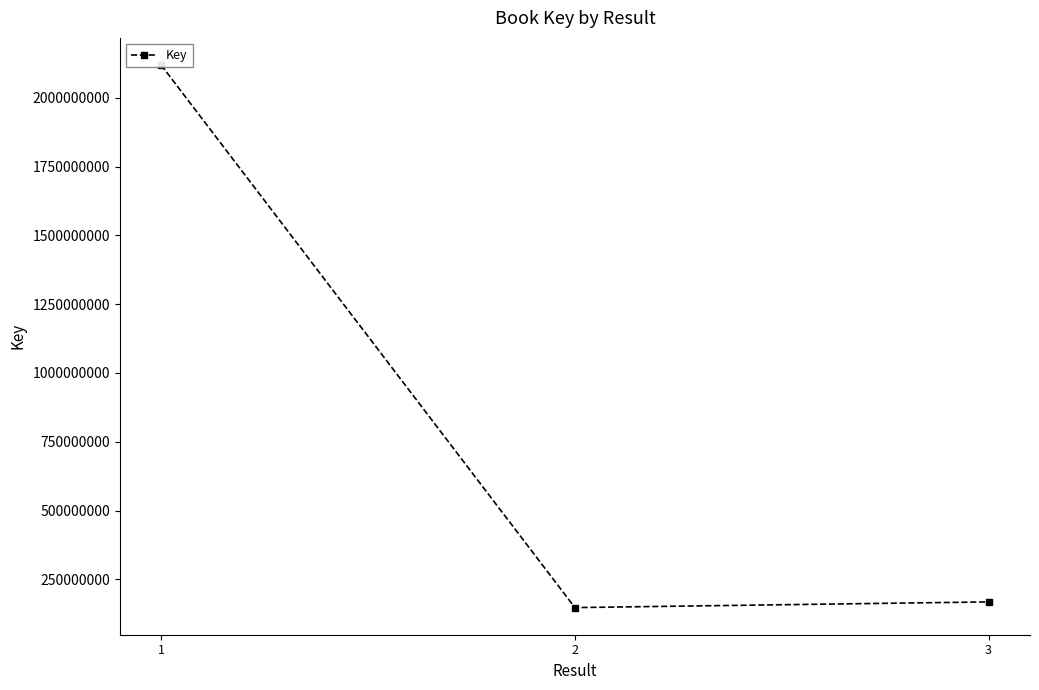

Reading left to right, transcribe all the data shown in this chart.

1=2118869031	2=147630378	3=168362949